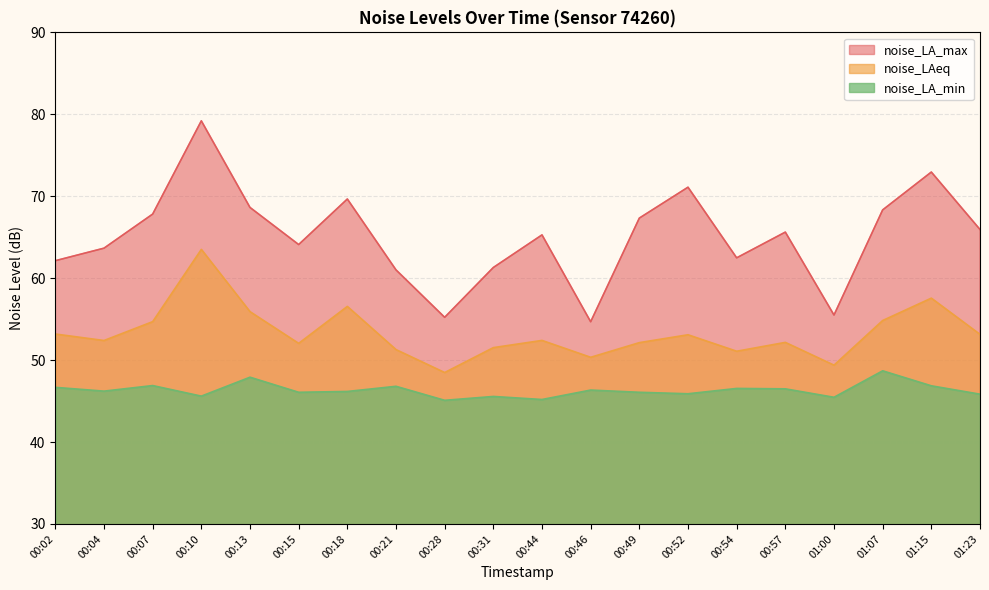

What is the value of the noise_LA_max point at the 2nd from the left?

63.7